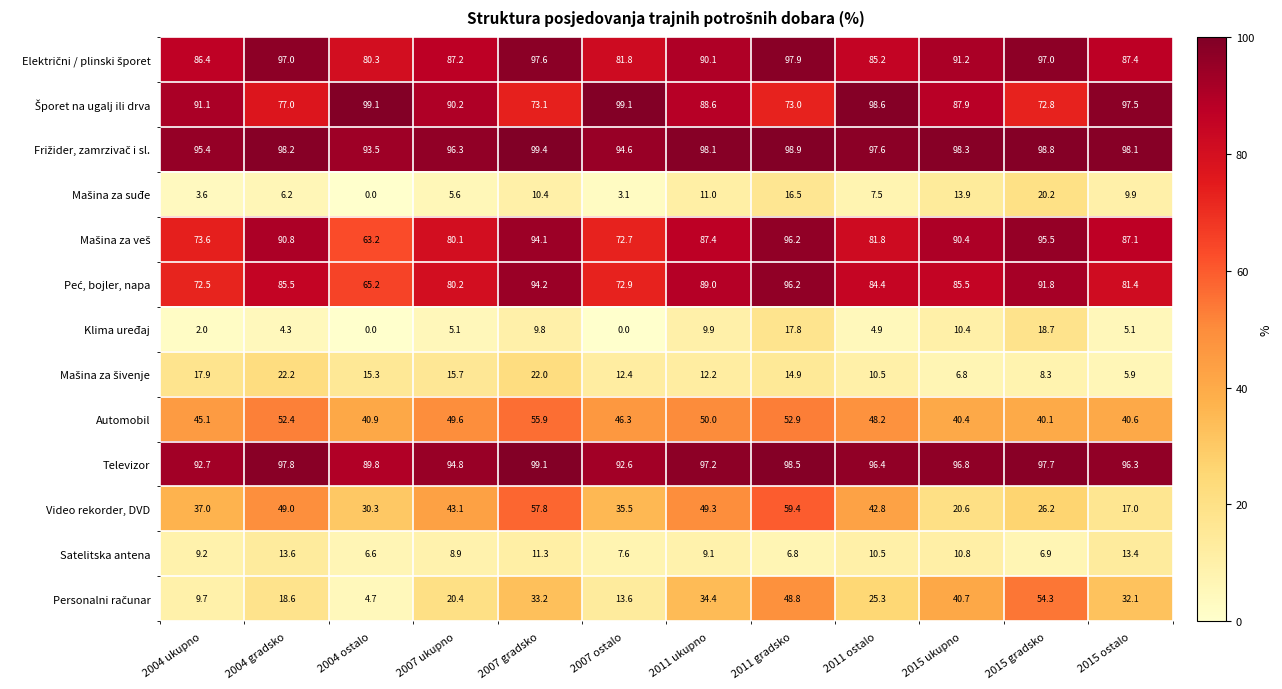

What is the difference between the highest and lowest values at 2004 ukupno?

93.4